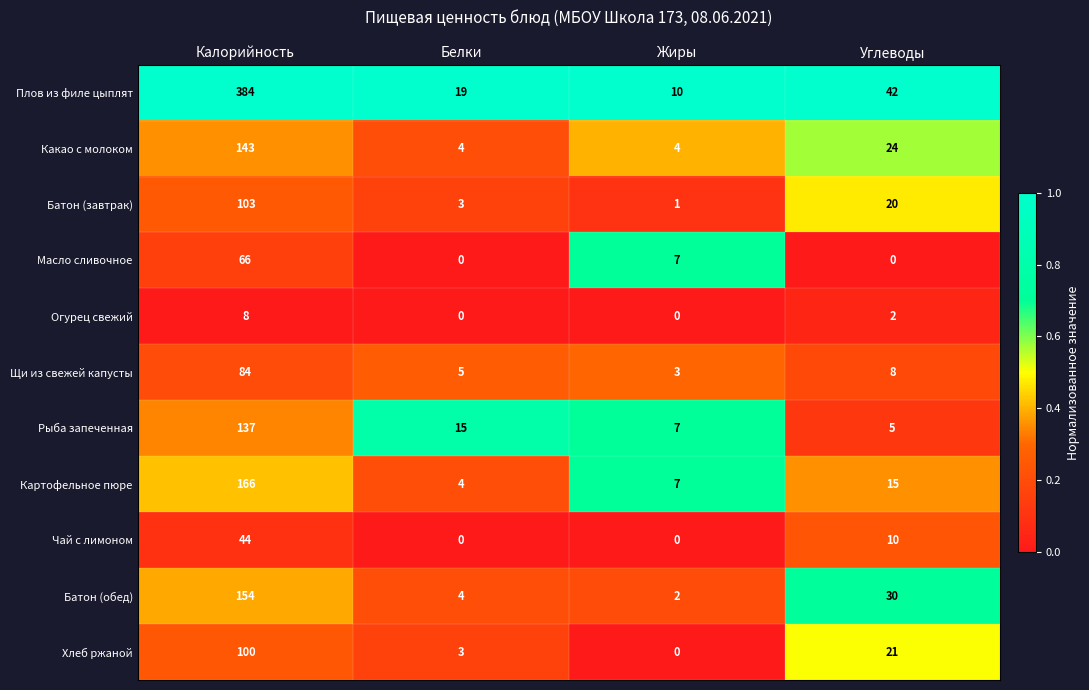

At which label is Батон (обед) closest to 78?

Углеводы